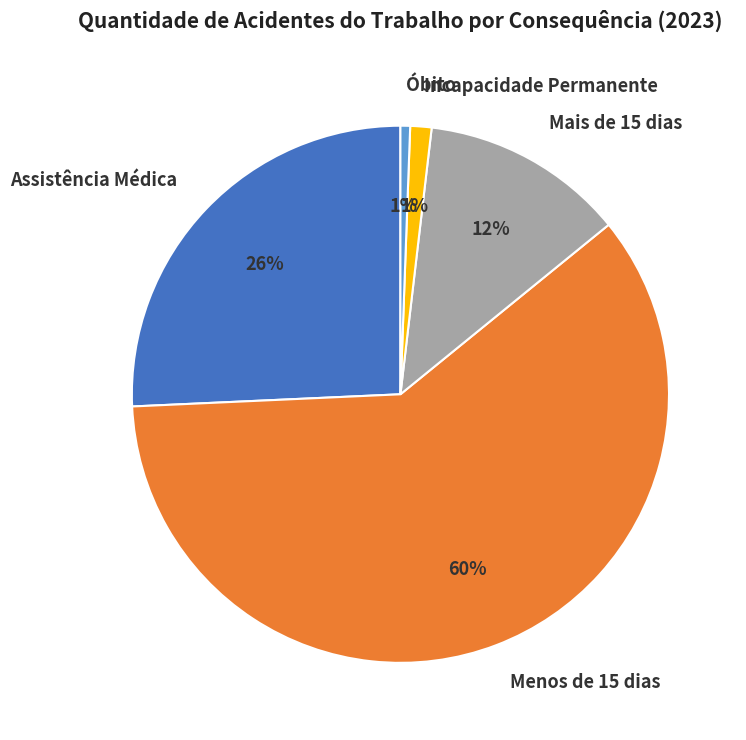

How many slices are in this pie chart?

5